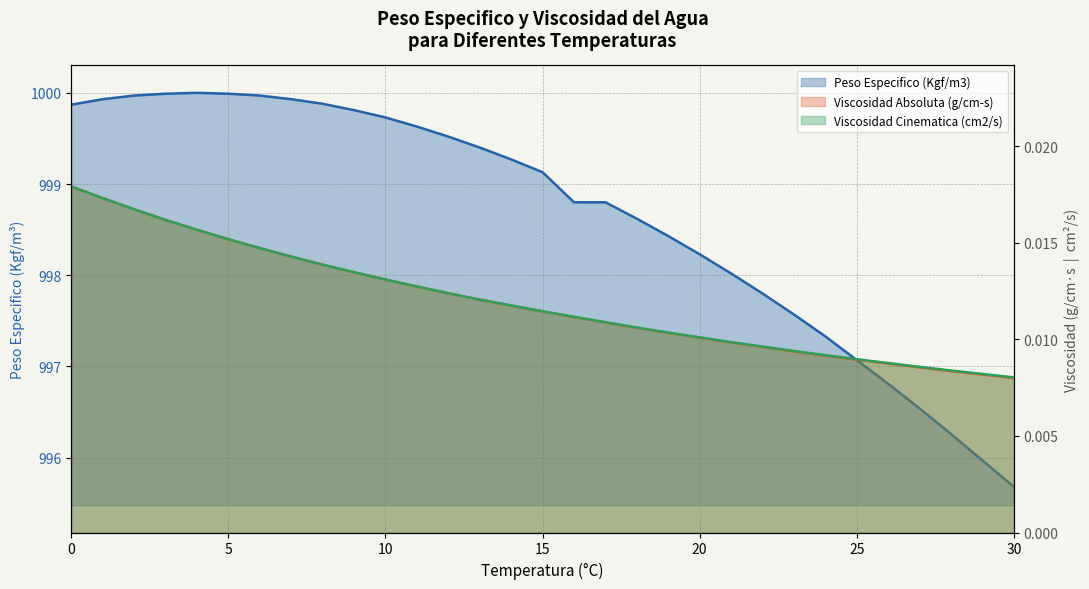

What is the difference between the highest and lowest values at 25?

997.1